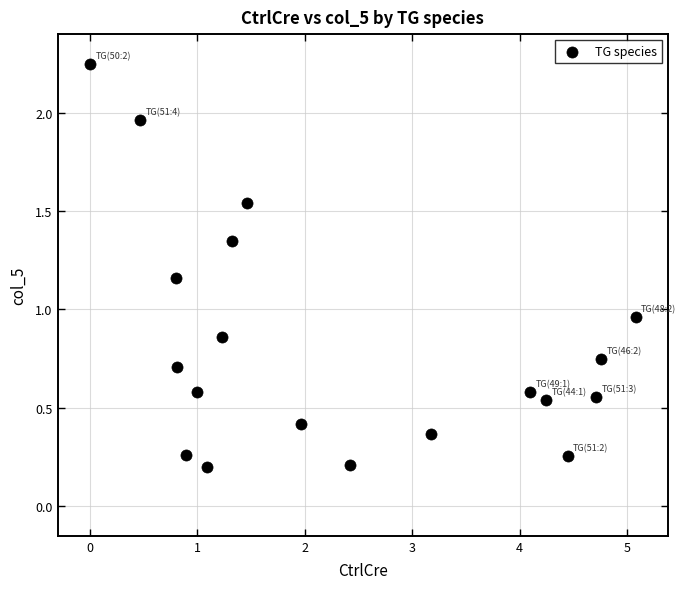

What is the range of X values (max minus min)?

5.1